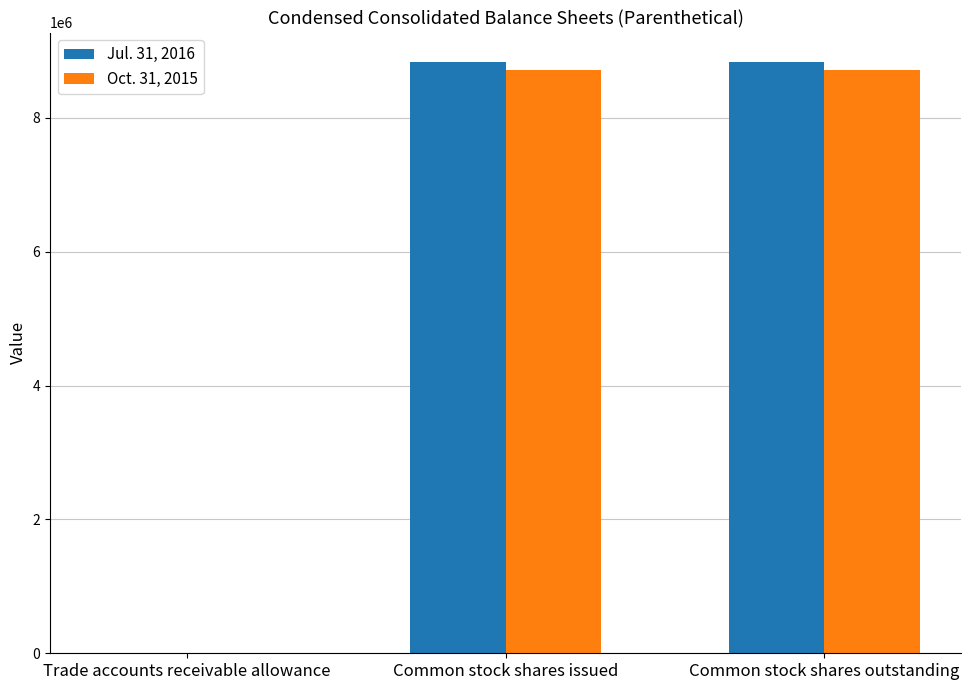

Reading right to left, list all the values displayed in this chart.

Jul. 31, 2016: Common stock shares outstanding=8835483	Common stock shares issued=8835483	Trade accounts receivable allowance=71
Oct. 31, 2015: Common stock shares outstanding=8713664	Common stock shares issued=8713664	Trade accounts receivable allowance=59